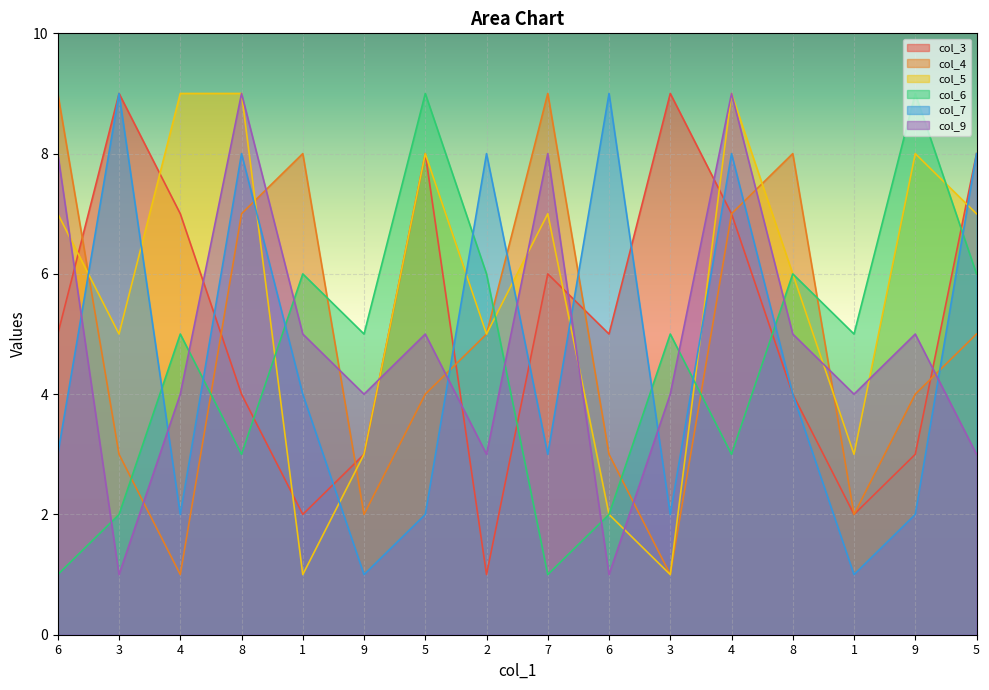

What is the difference between the col_5 values at 2 and 7?

2